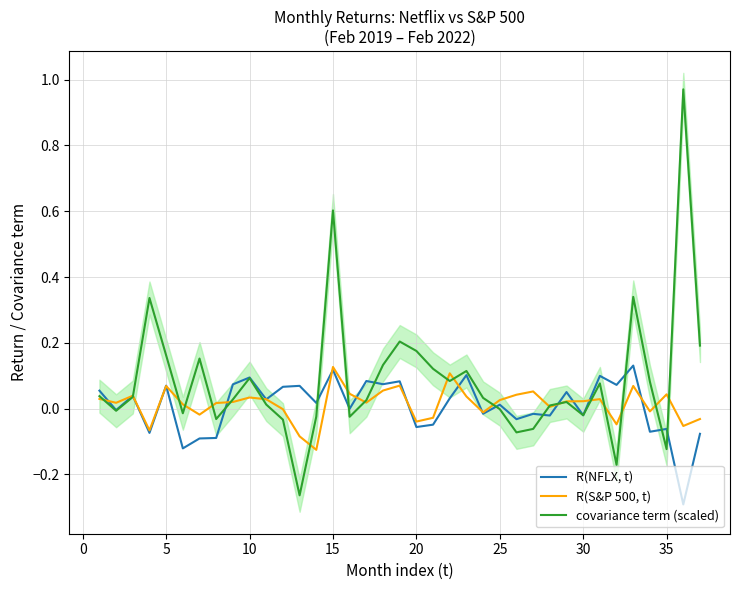

How many values in R(S&P 500, t) are above zero?

25